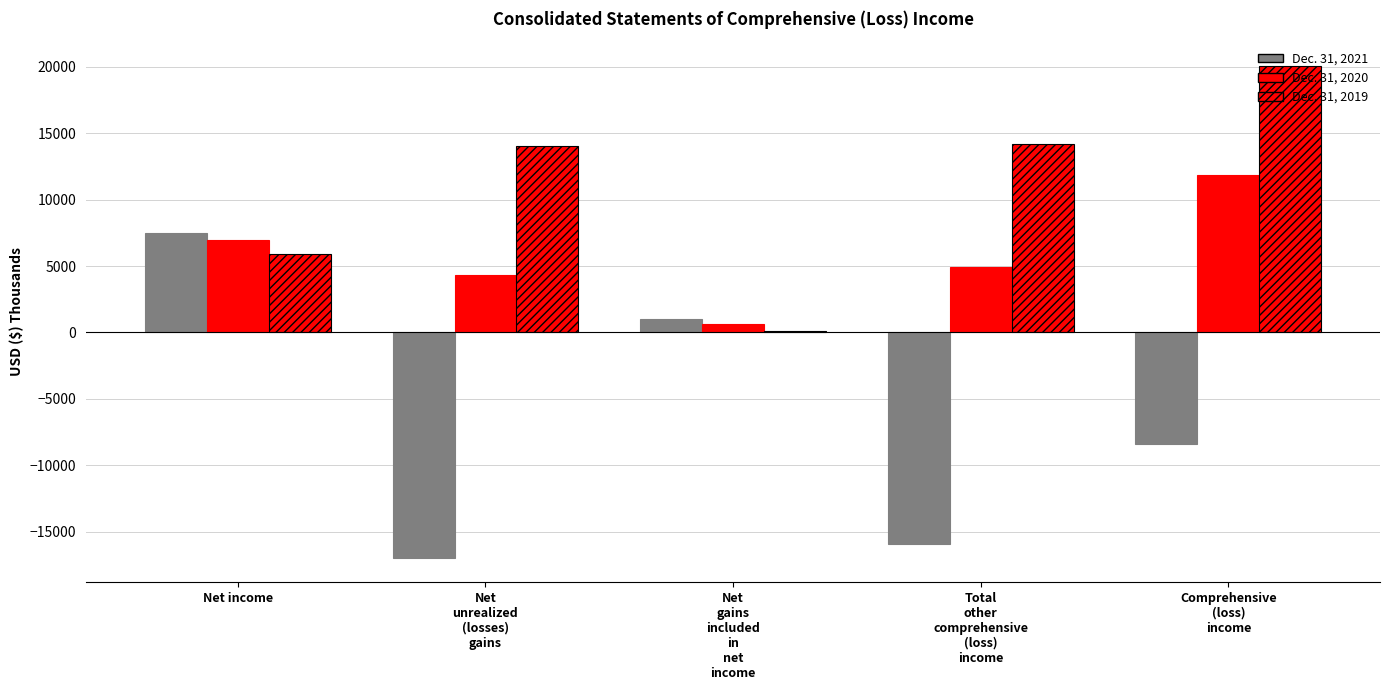

Where does the Dec. 31, 2021 series first go above -8439?

Net income